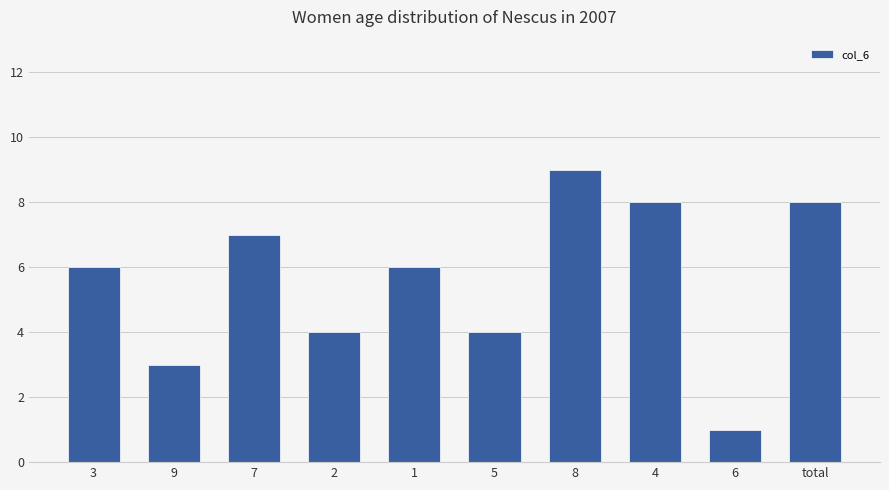

How many data points does each series have?

10